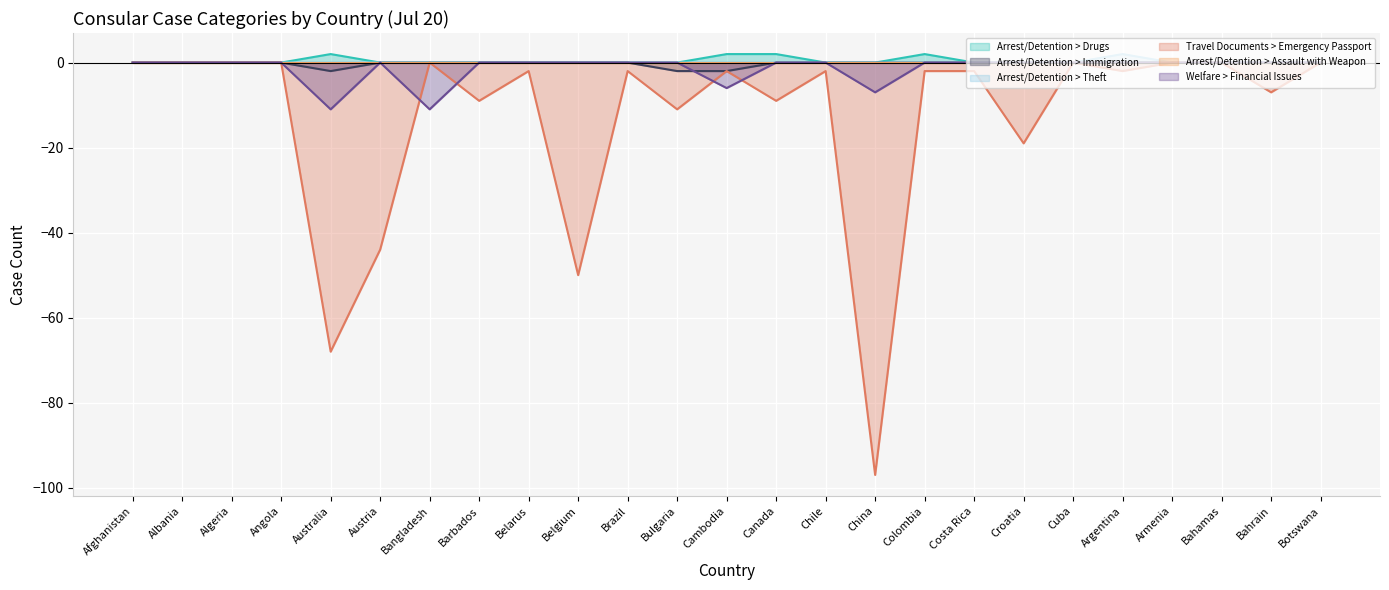

What is the label of the 4th point from the left?

Angola